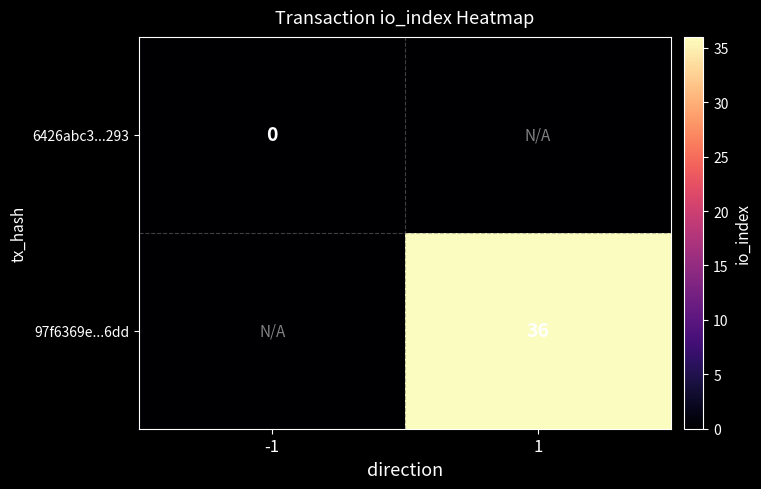

Is the value of 97f6369e...6dd at 1 greater than the value of 6426abc3...293 at -1?

Yes